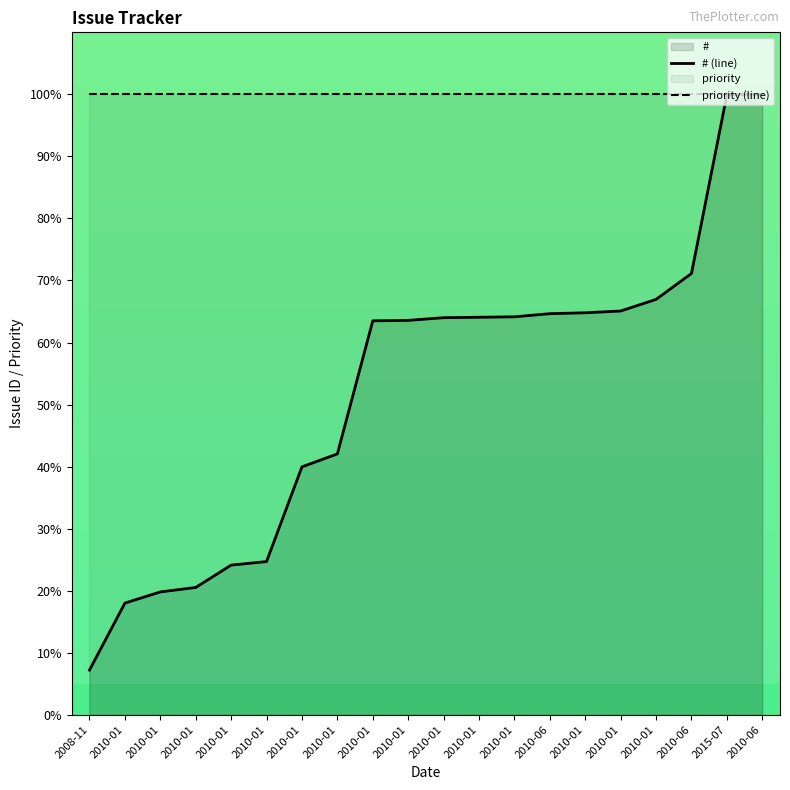

True or false: priority (line) has more than 2 interior local peaks.

False